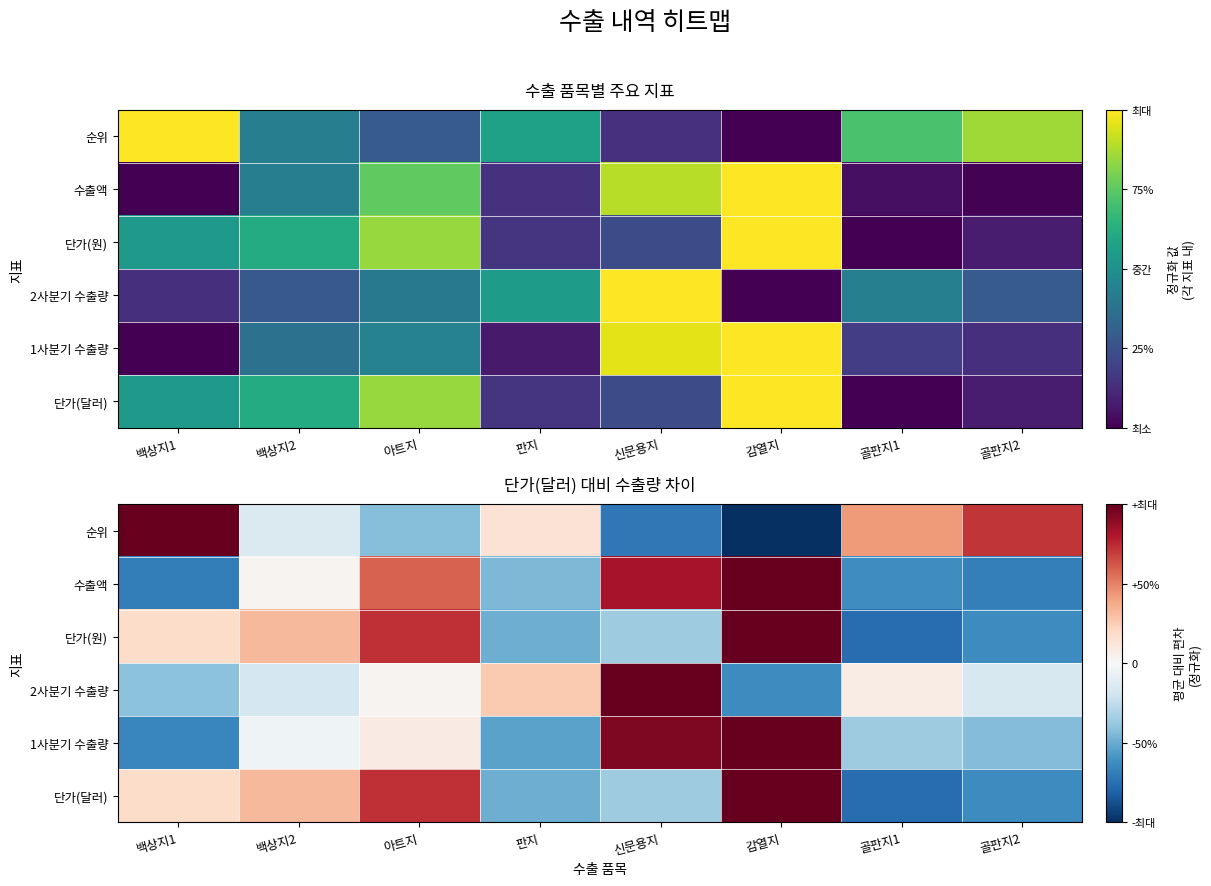

How many data points does each series have?

8